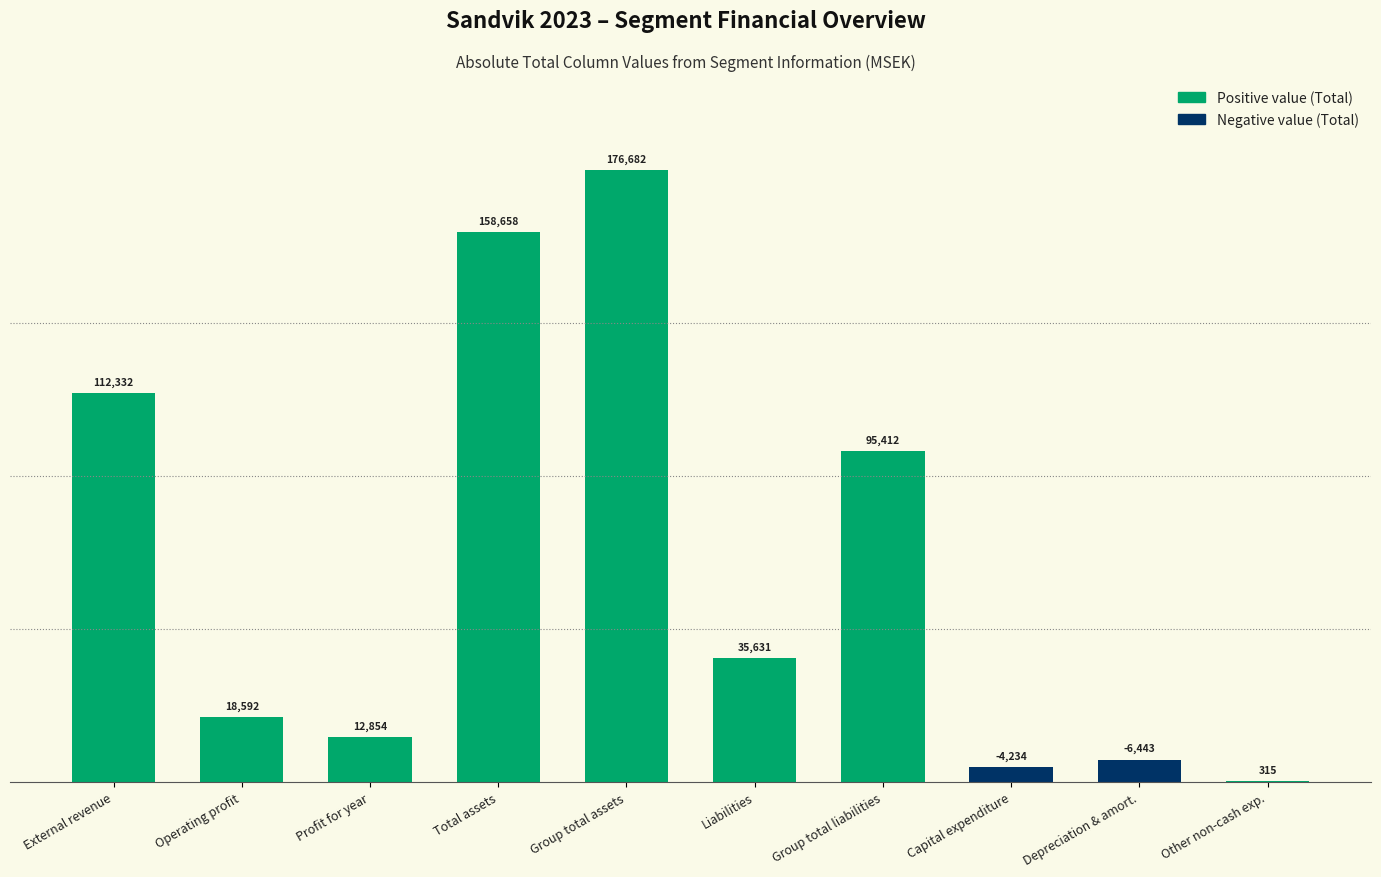

Reading right to left, list all the values displayed in this chart.

Other non-cash exp.=315	Depreciation & amort.=6443	Capital expenditure=4234	Group total liabilities=95412	Liabilities=35631	Group total assets=176682	Total assets=158658	Profit for year=12854	Operating profit=18592	External revenue=112332